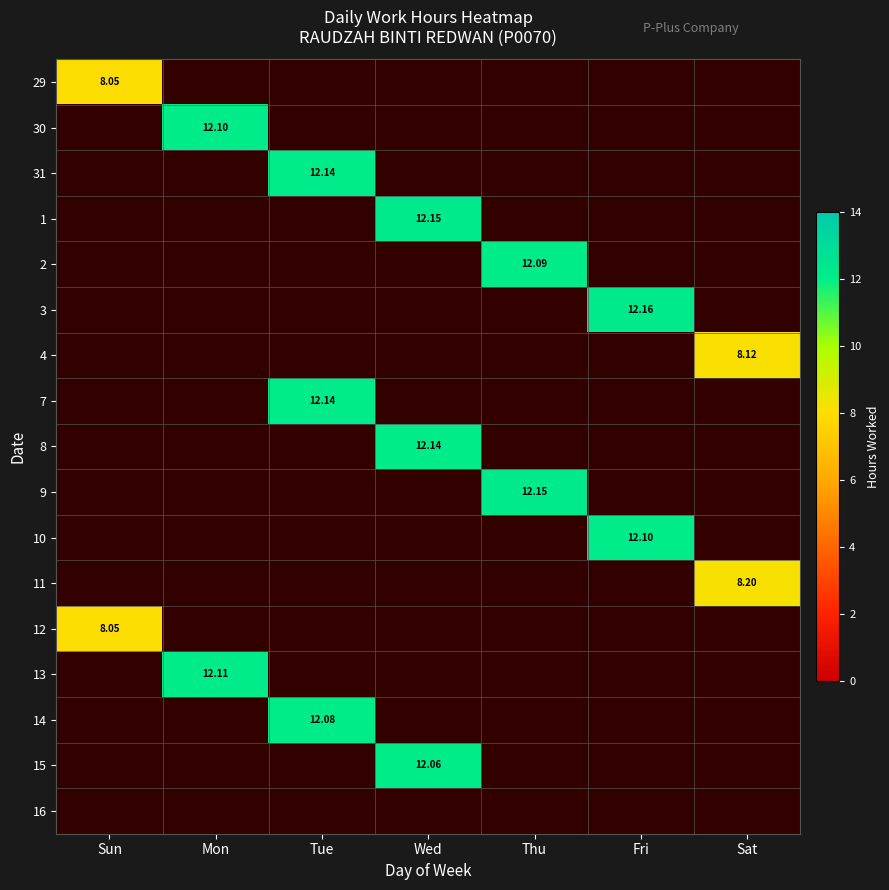

How many positive values does the 11 series have?

1